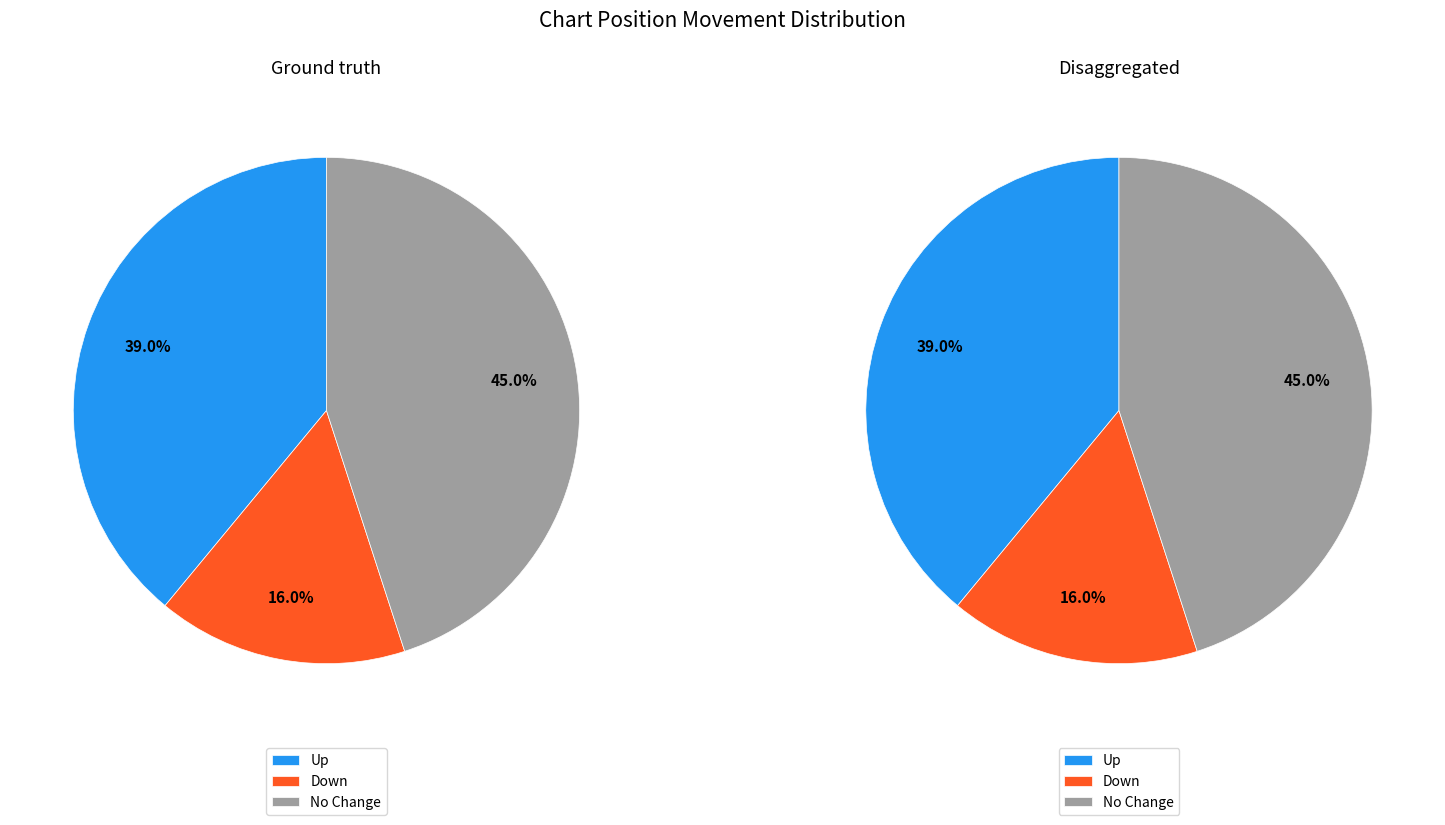

Does up account for over 50% of the chart?

No